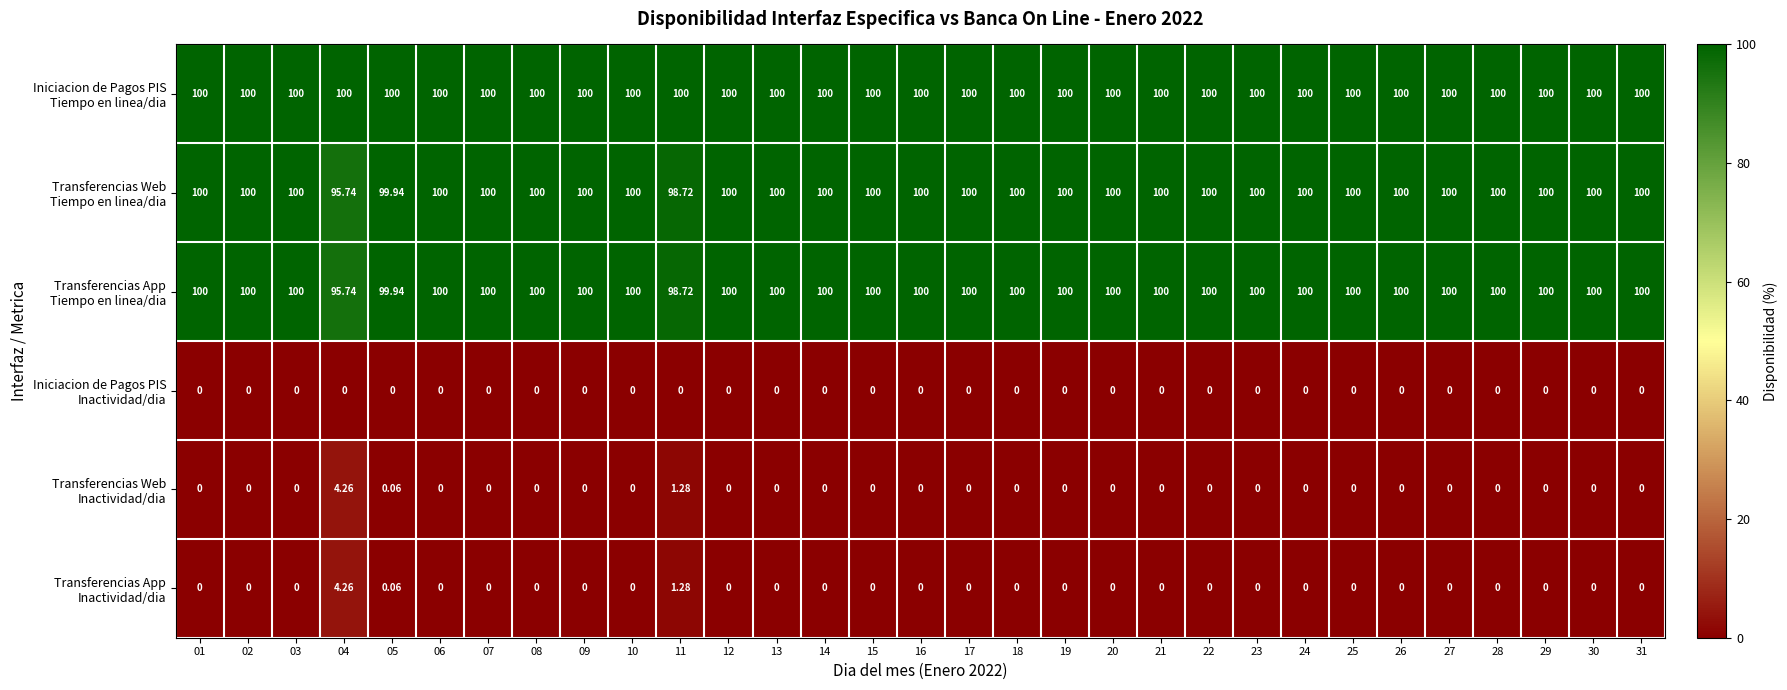

At how many categories does at least one series exceed 17?

31